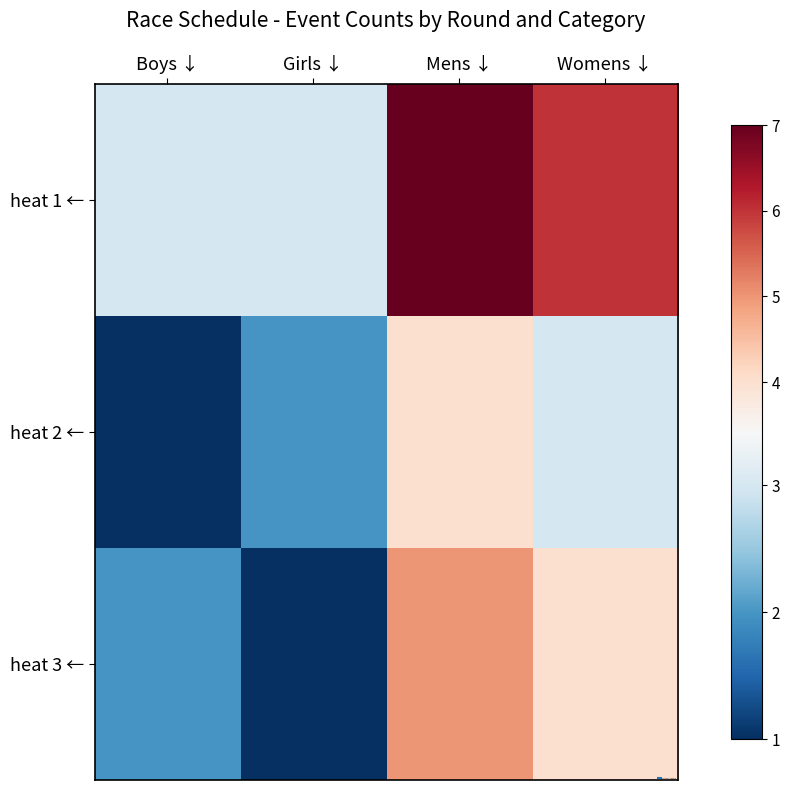

What is the smallest value displayed?

1